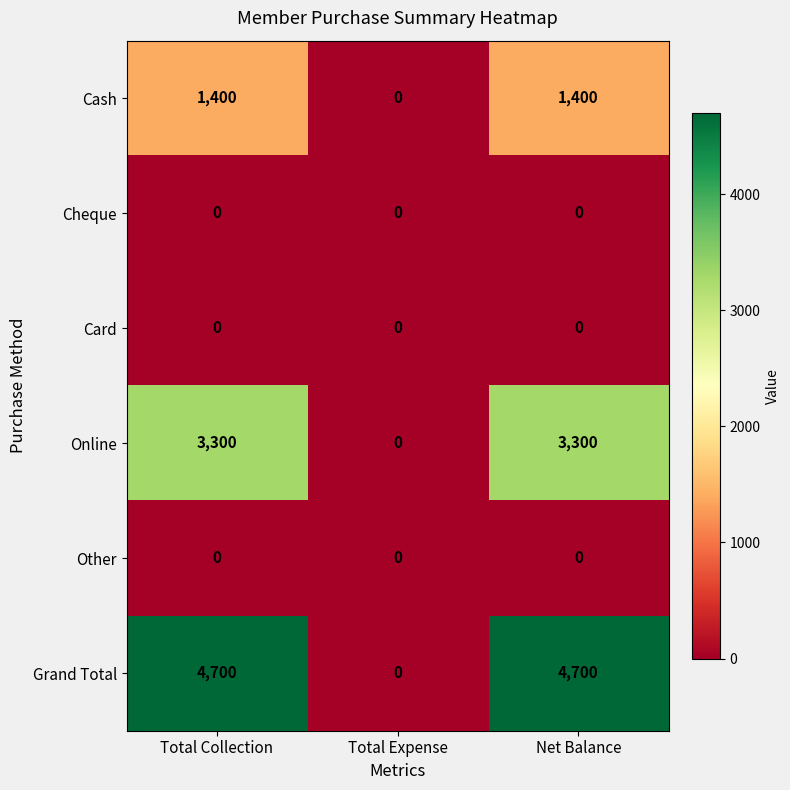

Which series changed the most between Total Expense and Net Balance?

Grand Total